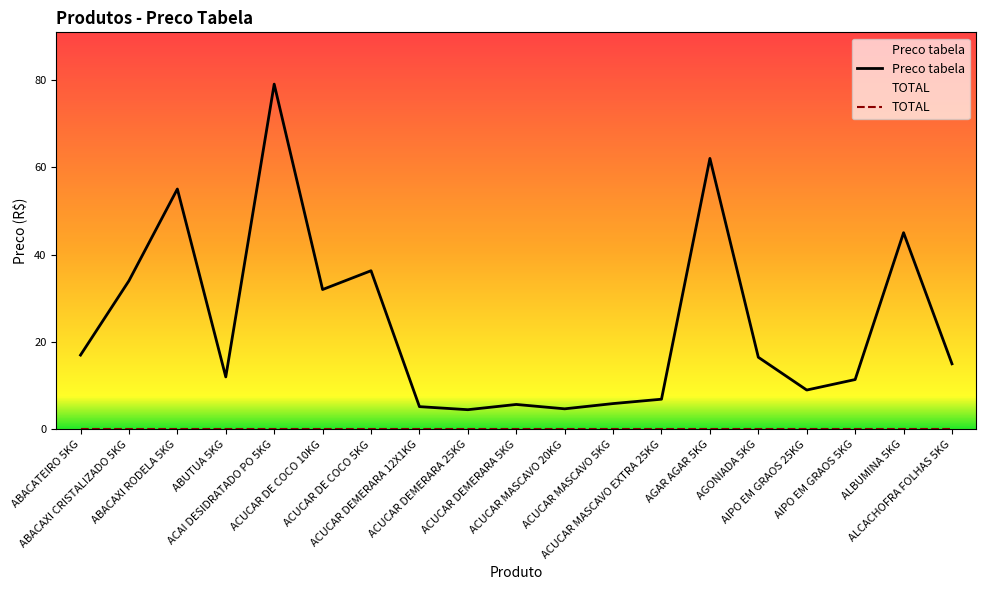

Does the chart have visible grid lines?

No